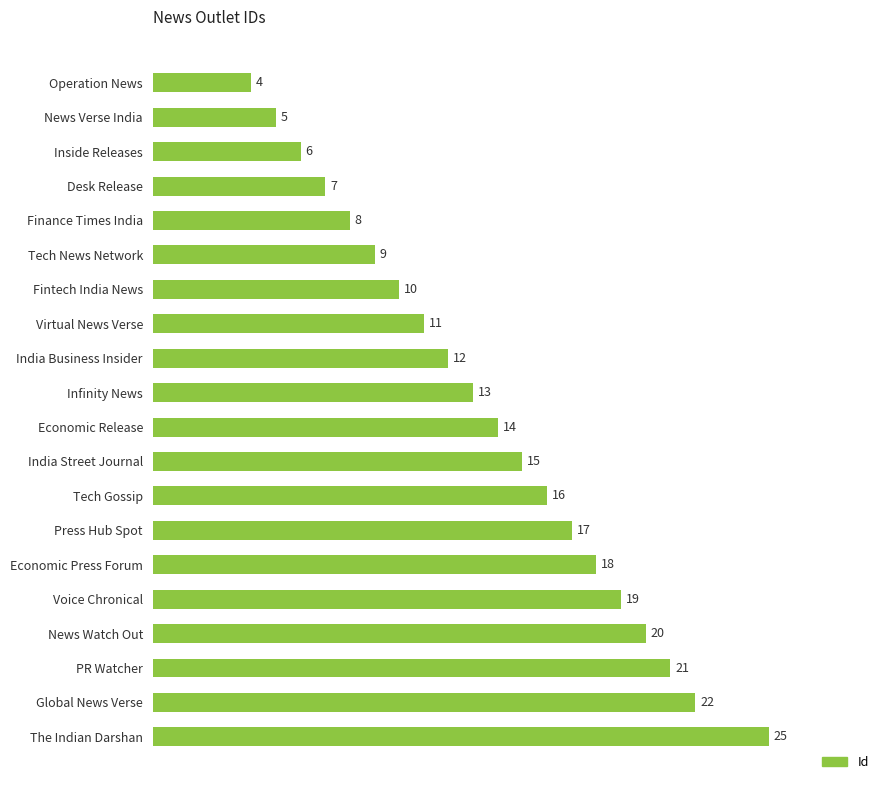

What is the difference between the second highest and second lowest values?

17